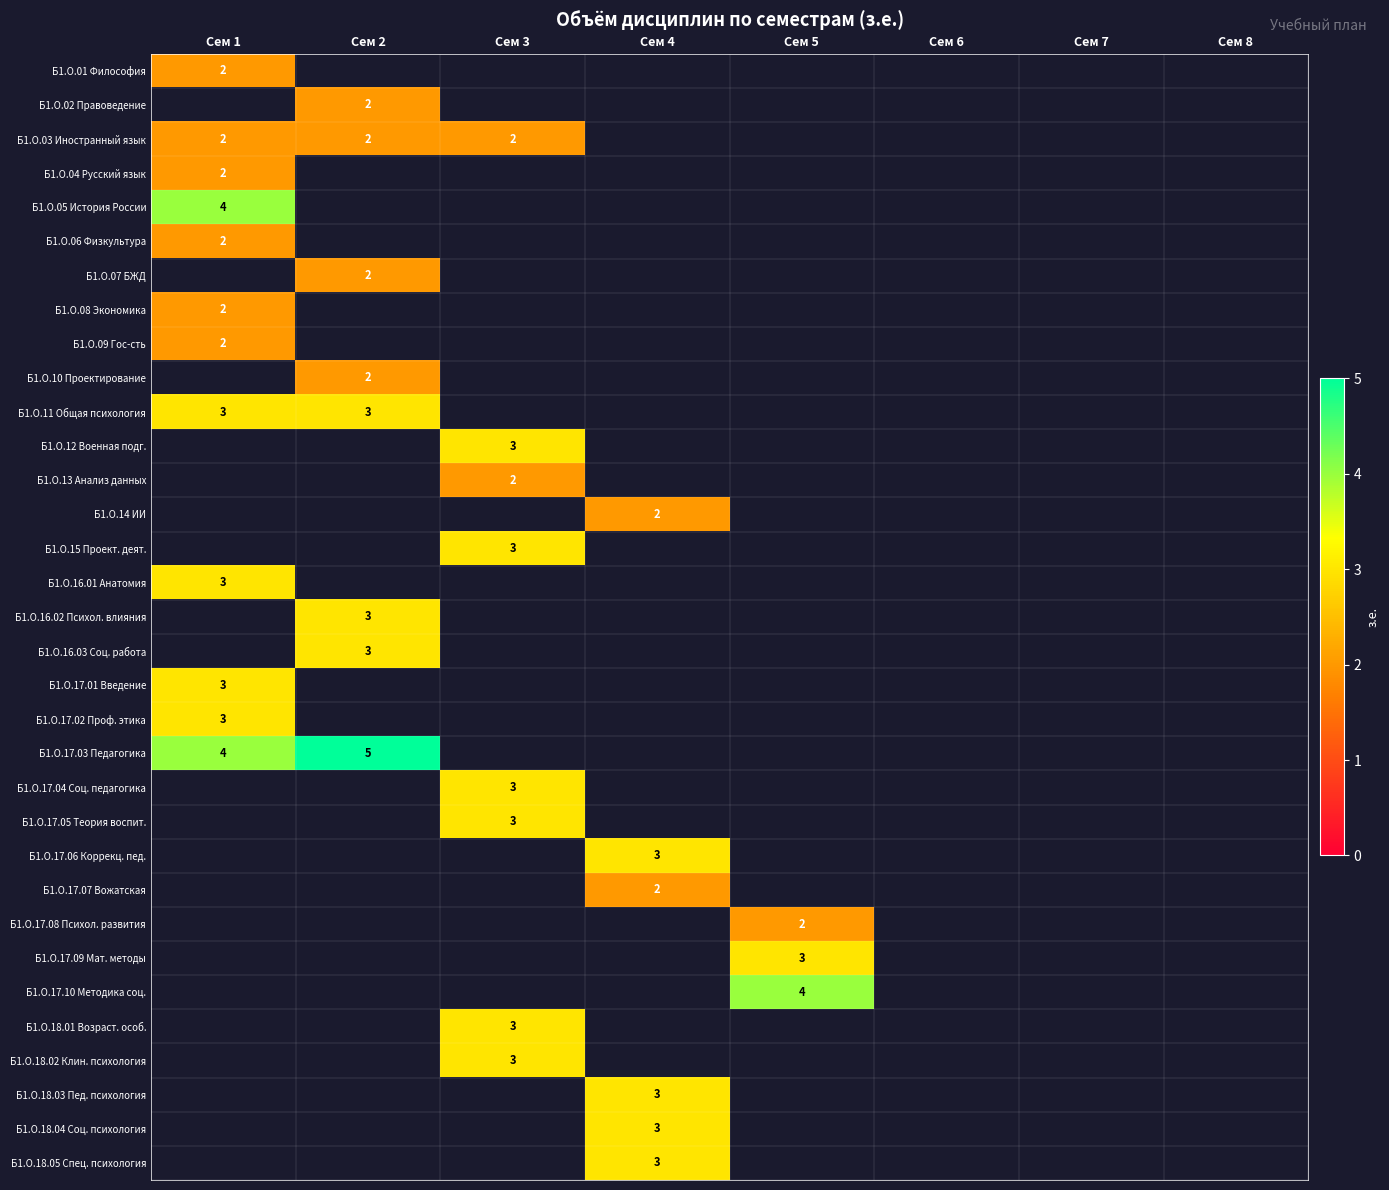

The value of Б1.О.15 Проект. деят. at Сем 3 is 3. True or false?

True